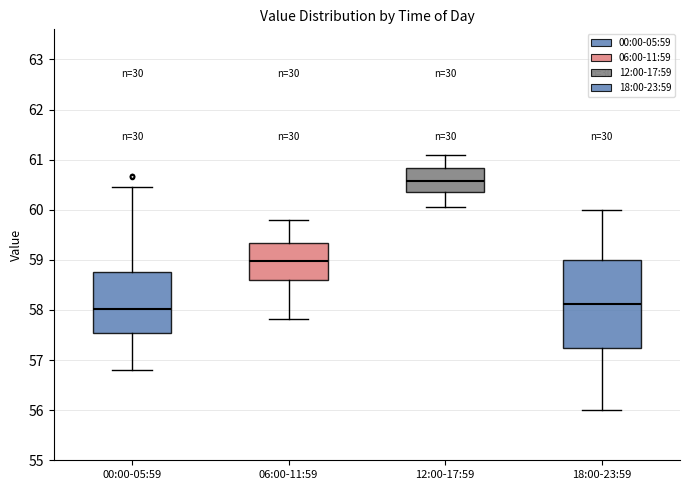

Comparing the boxes themselves (not the whiskers), which one is the tallest?

18:00-23:59